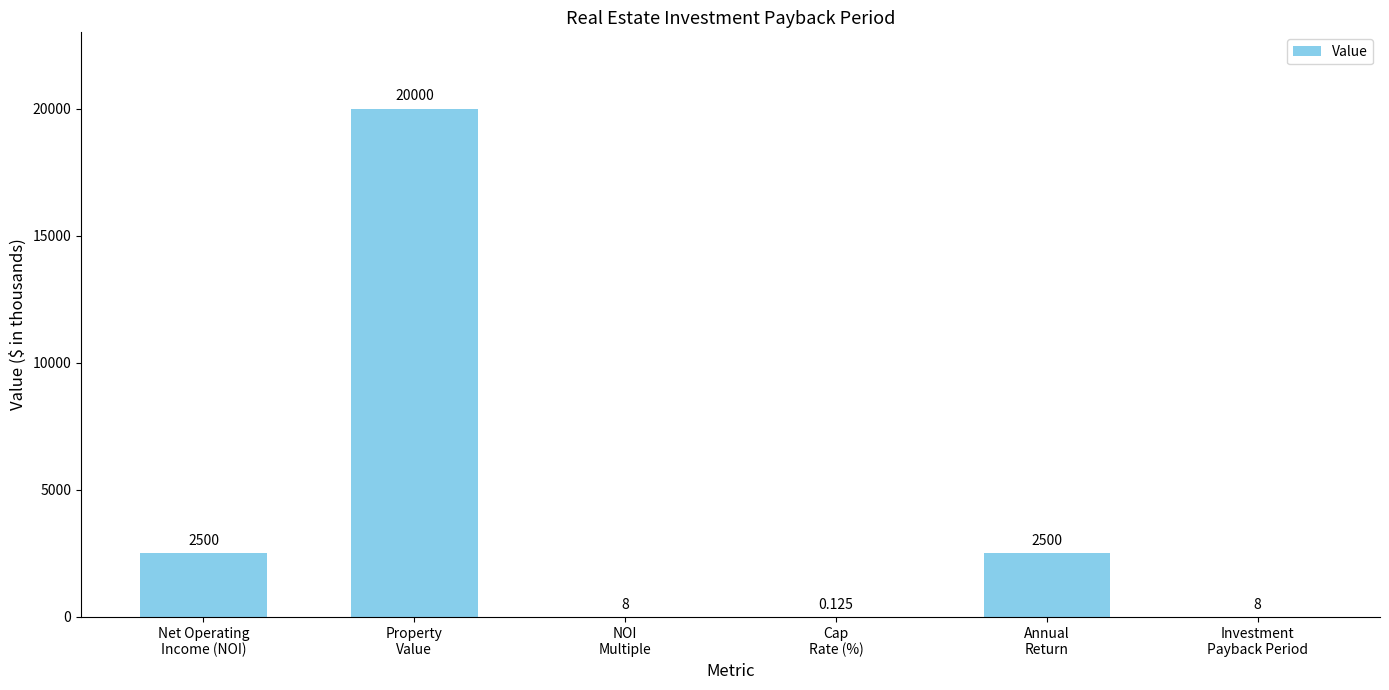

What is the sum of the values at Property
Value and Cap
Rate (%)?

20000.1